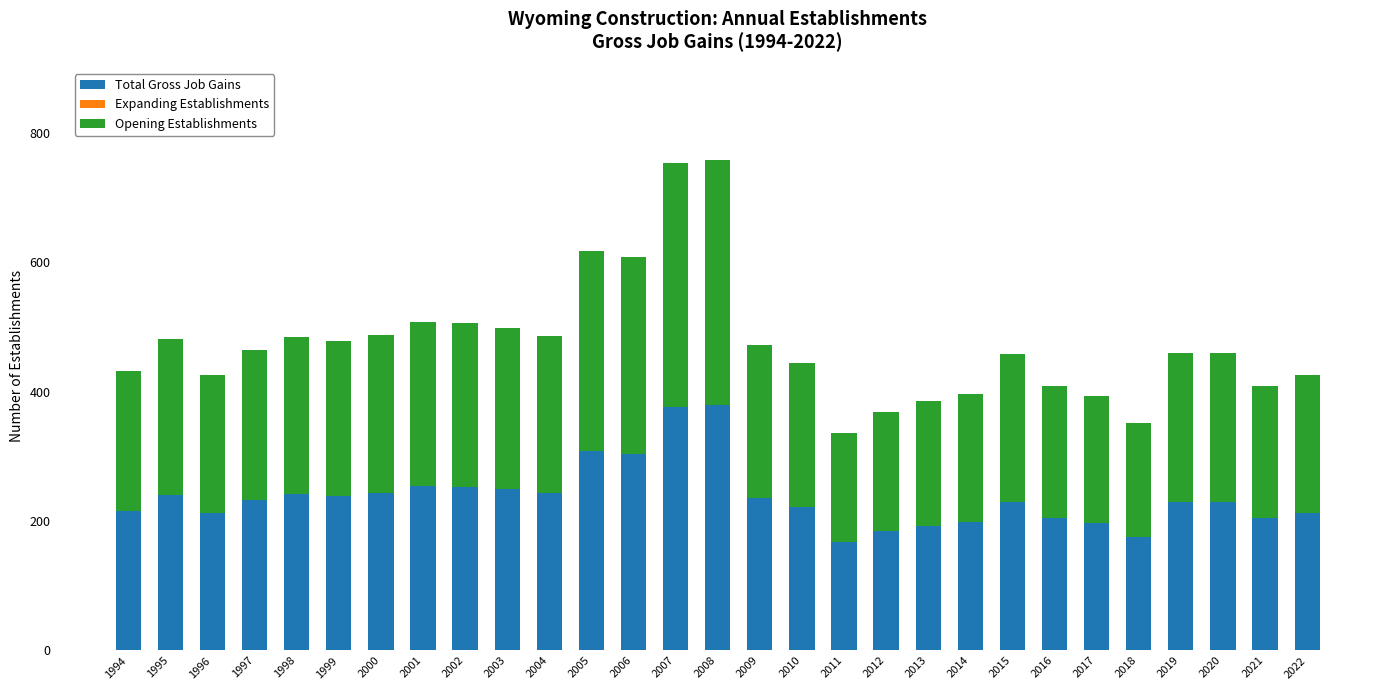

What is the difference between the Total Gross Job Gains values at 2008 and 1997?

147